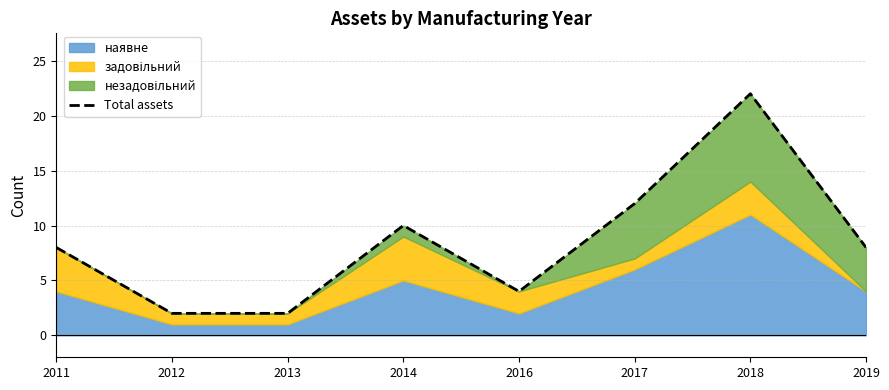

Does the chart display data point markers on the line(s)?

No